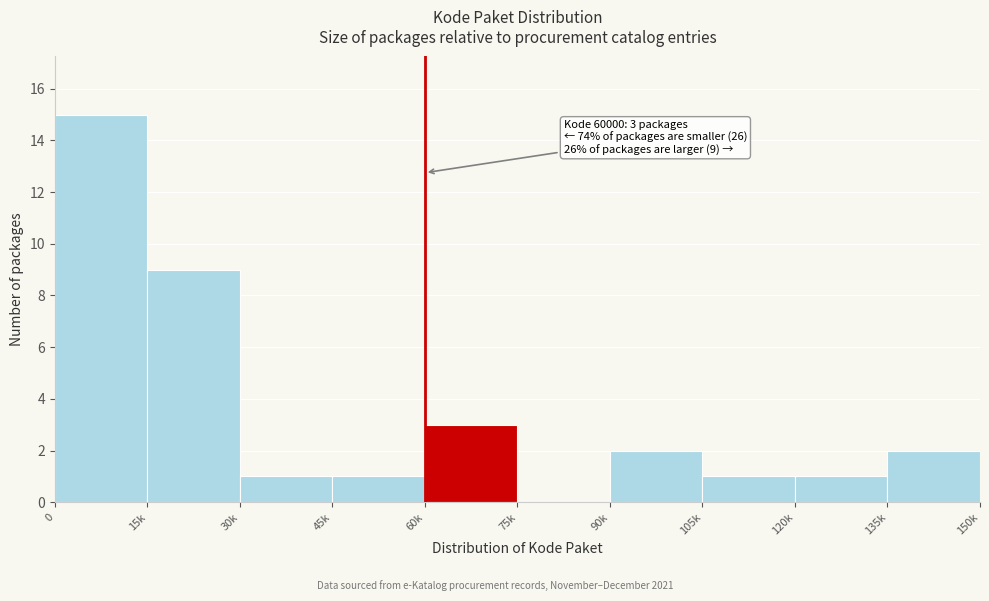

Reading left to right, list all the values displayed in this chart.

0=15	15k=9	30k=1	45k=1	60k=3	75k=0	90k=2	105k=1	120k=1	135k=2